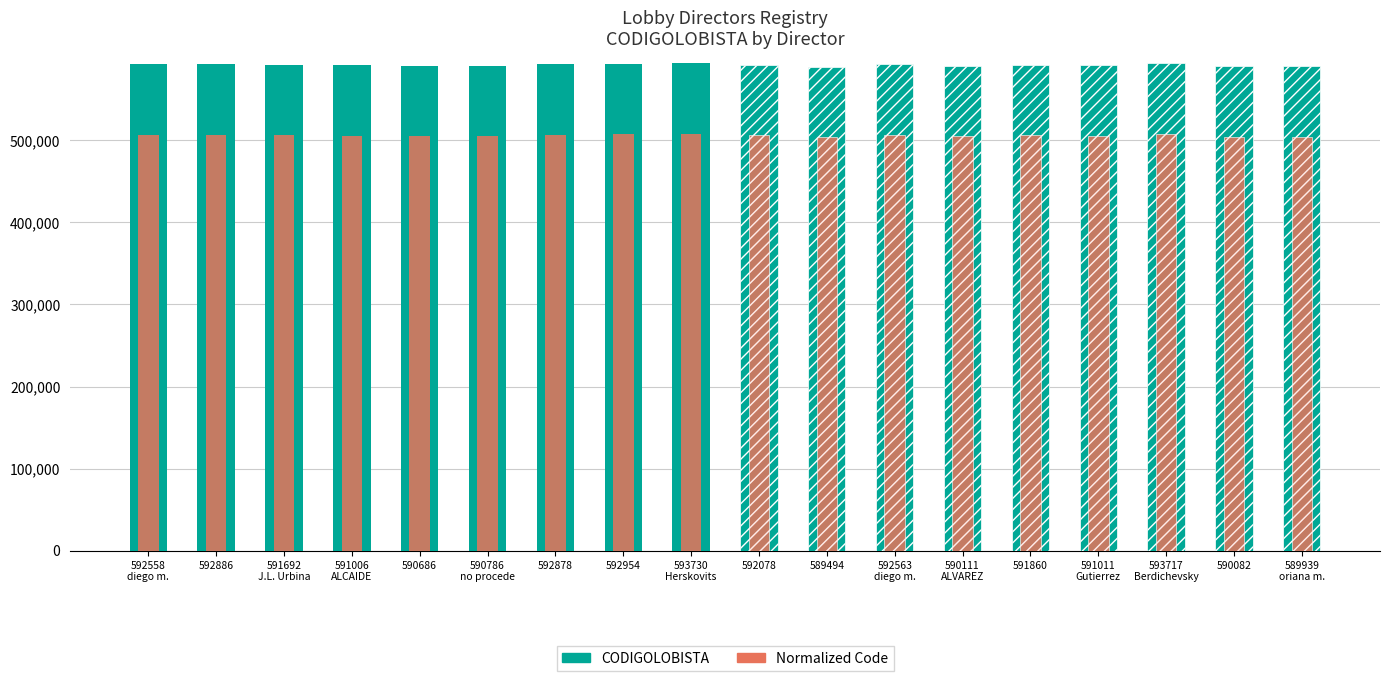

What is the sum of the Normalized Code values at 591692
J.L. Urbina and 590786
no procede?

1011018